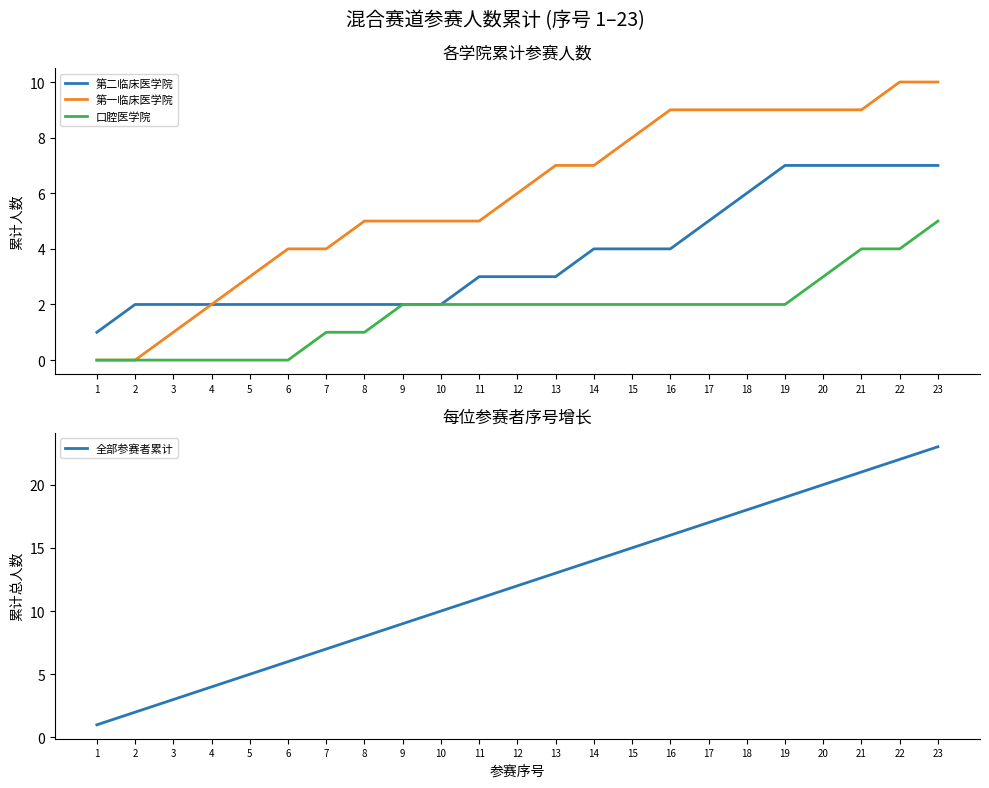

Count the number of data series in this chart.

4